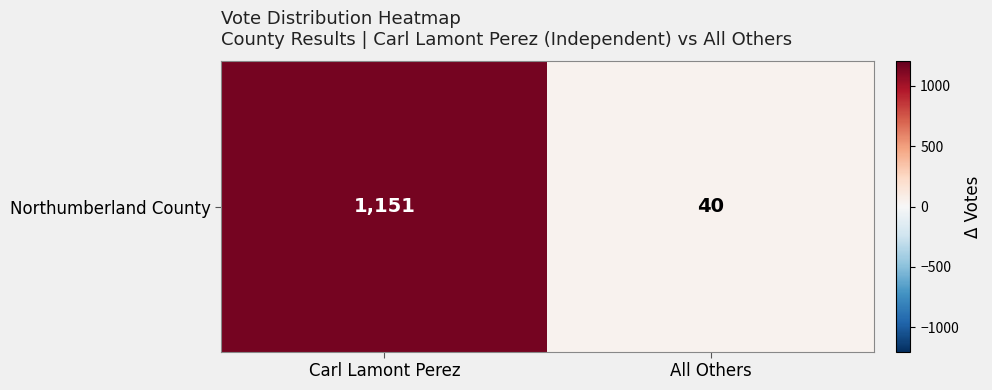

True or false: the data shows 564 at Carl Lamont Perez.

False